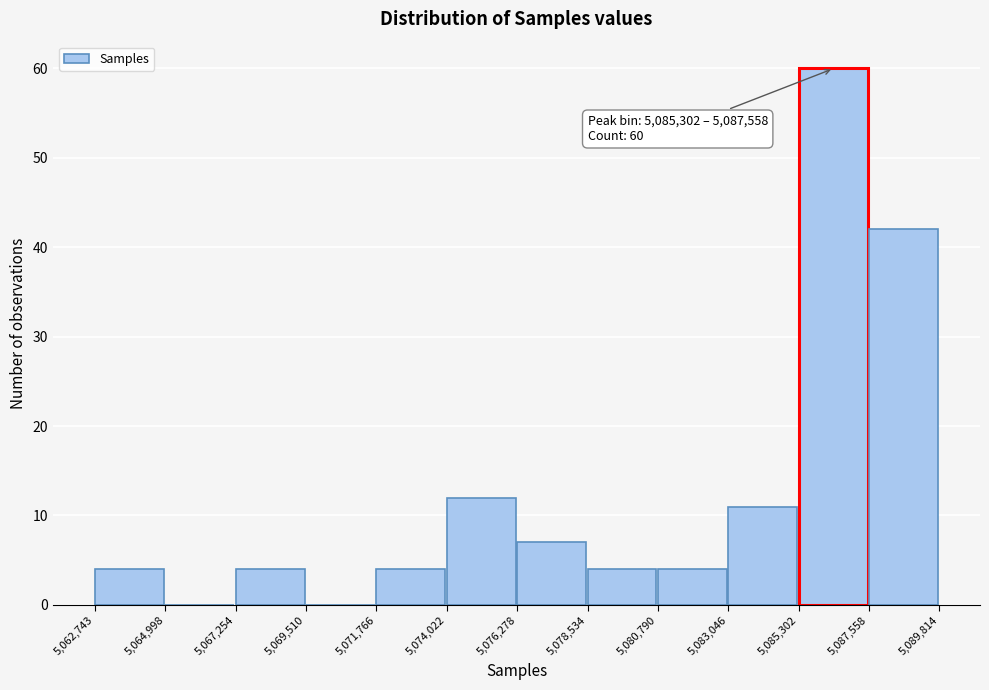

Over which range of the x-axis is the bar tallest?

5,085,302 to 5,087,558